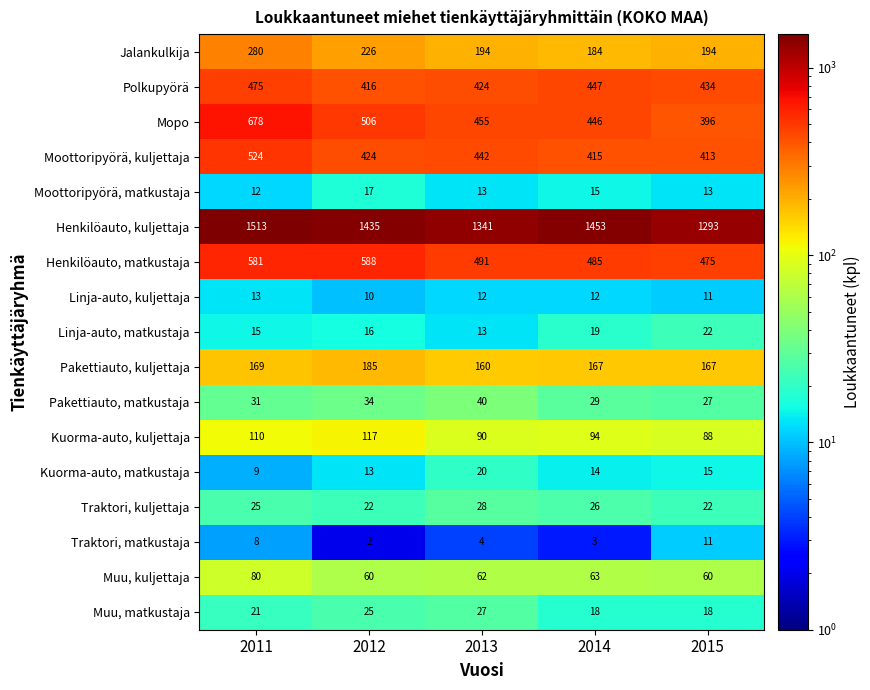

What is the sum of all Mopo values?

2481